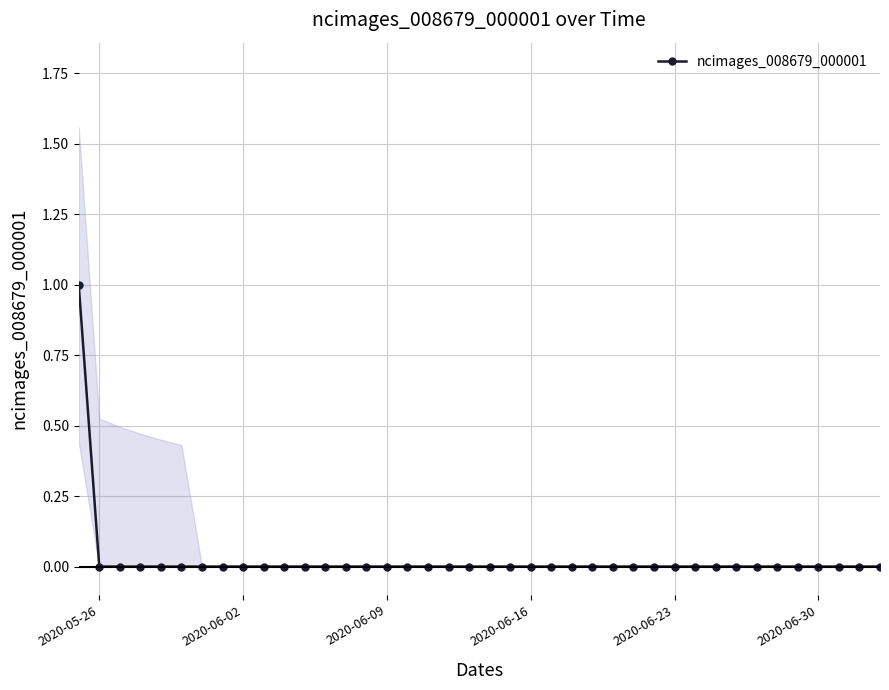

Is it true that the value at 19 is -1?

False